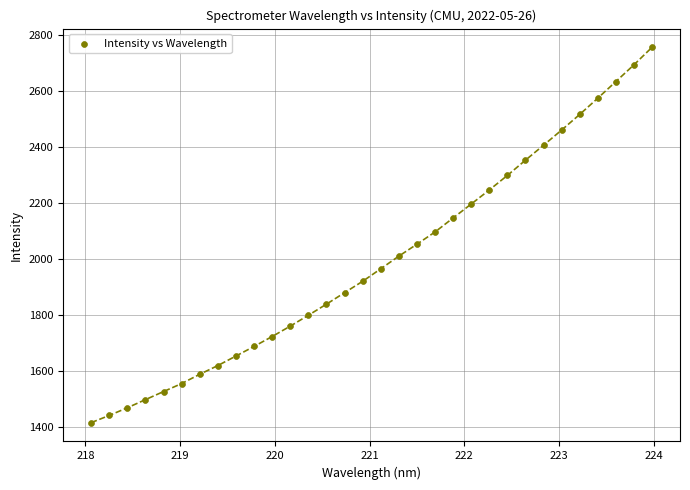

What is the range of X values (max minus min)?

5.9